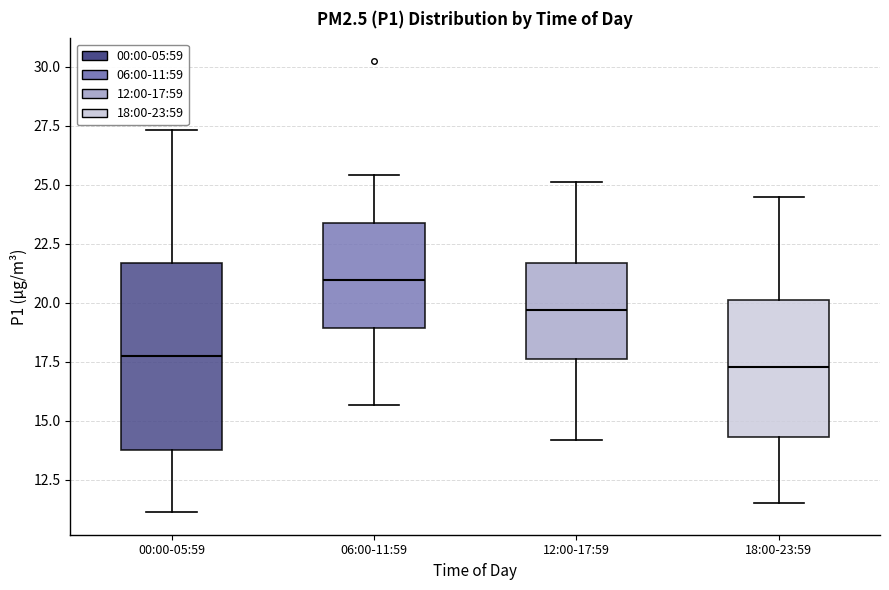

Reading left to right, read every box against the y-axis: the position of its median line, the range the box covers, and the ends of its whiskers. The values are not printed on the chart, so give them approximately, as read against the axis.

00:00-05:59: median 17.5, box 14.0 to 21.5, whiskers 11.0 to 27.5
06:00-11:59: median 21.0, box 19.0 to 23.5, whiskers 15.5 to 25.5
12:00-17:59: median 19.5, box 17.5 to 21.5, whiskers 14.0 to 25.0
18:00-23:59: median 17.5, box 14.5 to 20.0, whiskers 11.5 to 24.5